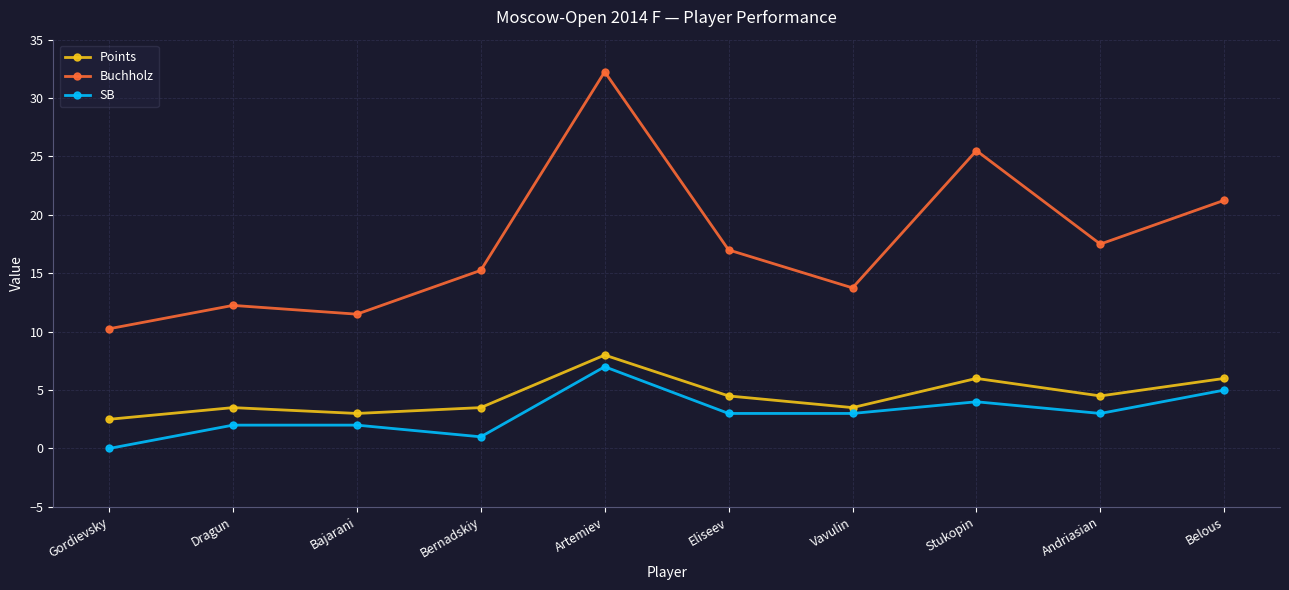

At which category does the chart reach its peak across all series?

Artemiev